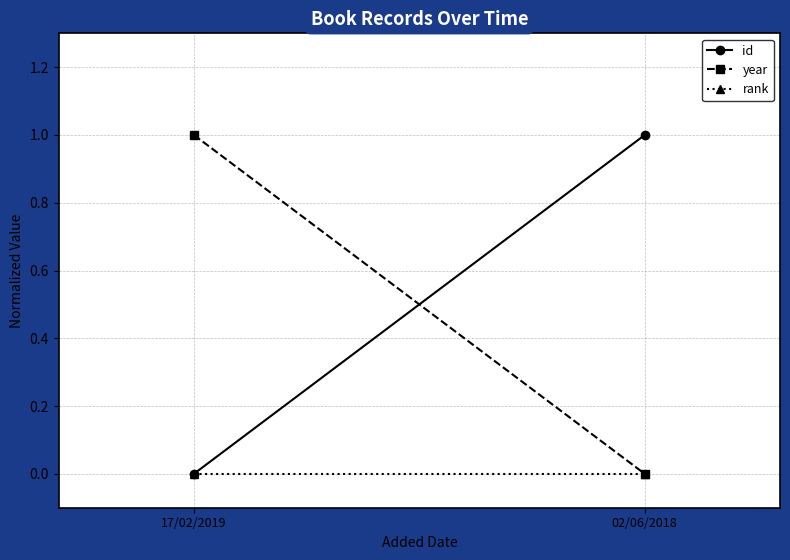

The value of year at 02/06/2018 is 0.0. True or false?

True